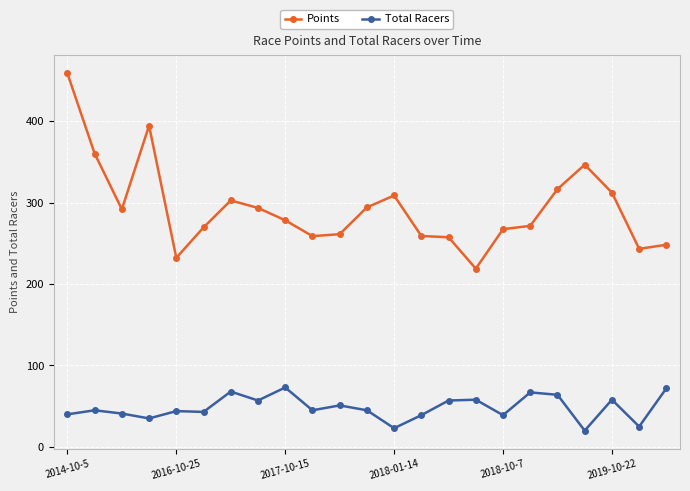

What is the difference between the maximum and minimum values in the Points series?

239.8